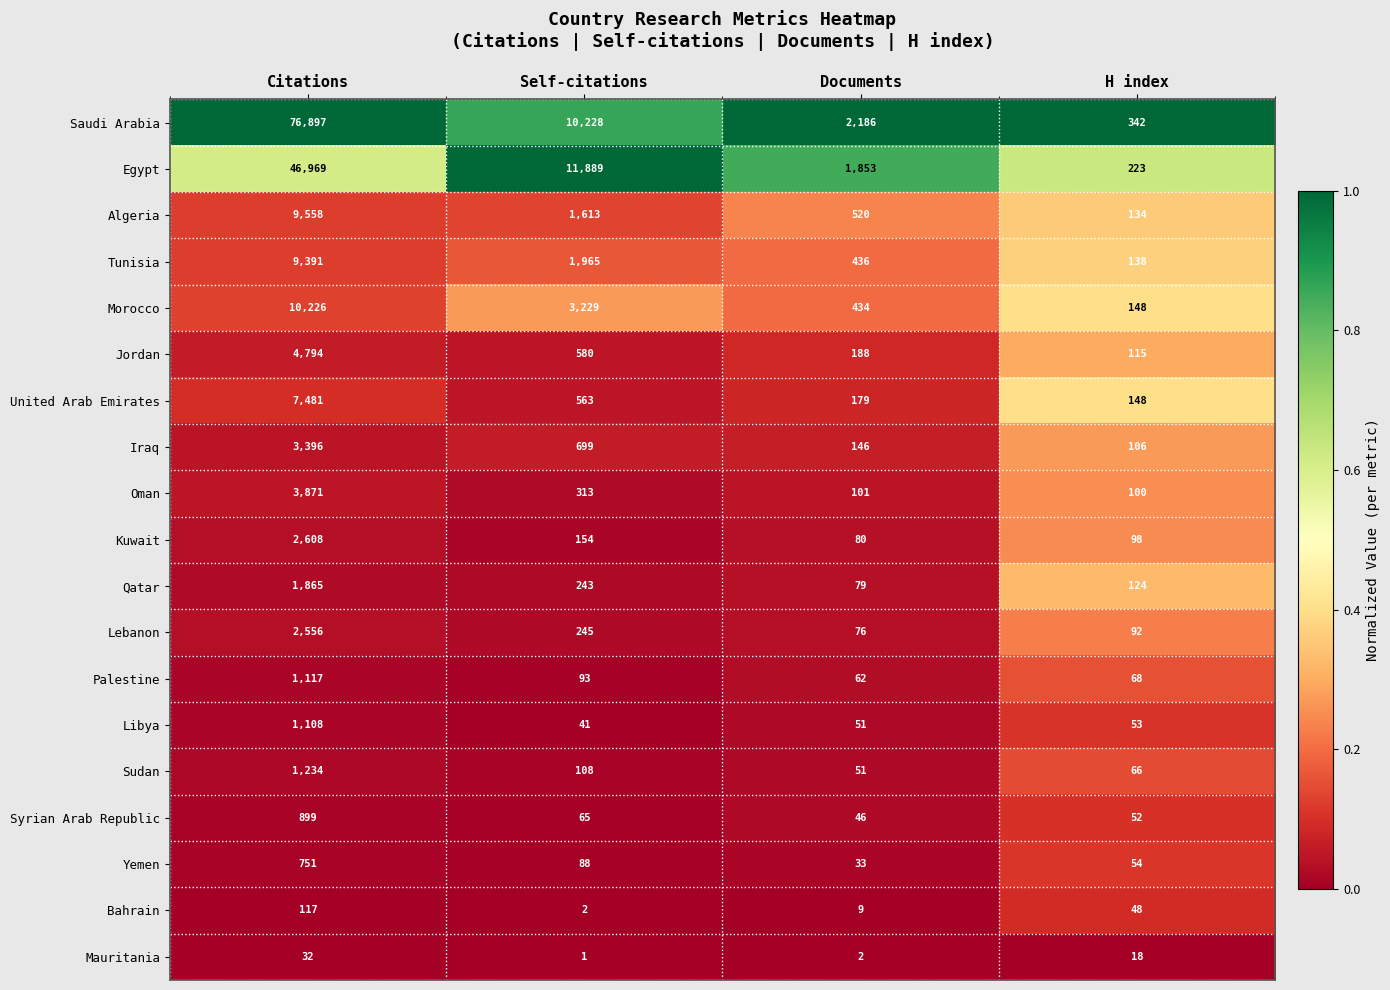

Which series has the widest spread of values?

Saudi Arabia